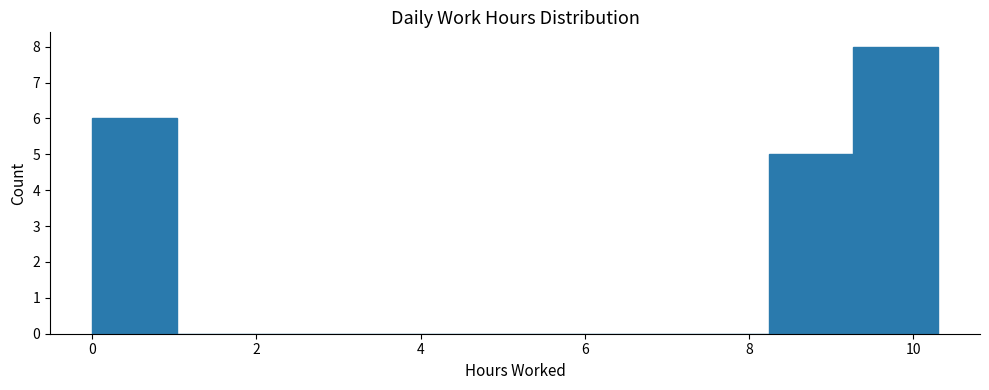

Which range on the x-axis has the tallest bar?

9.2 to 10.4